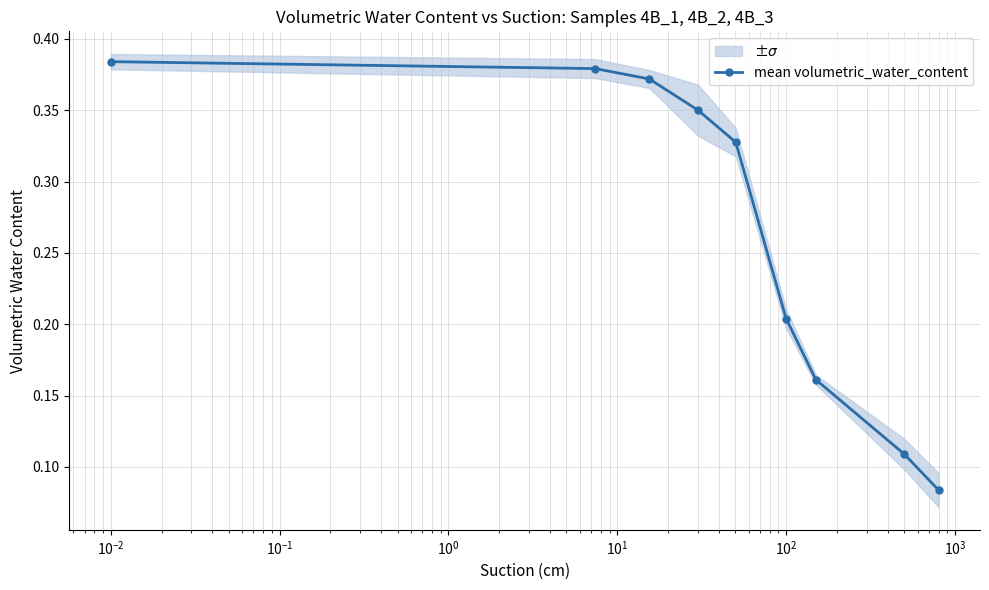

How many mean volumetric_water_content values are between 0 and 1?

9